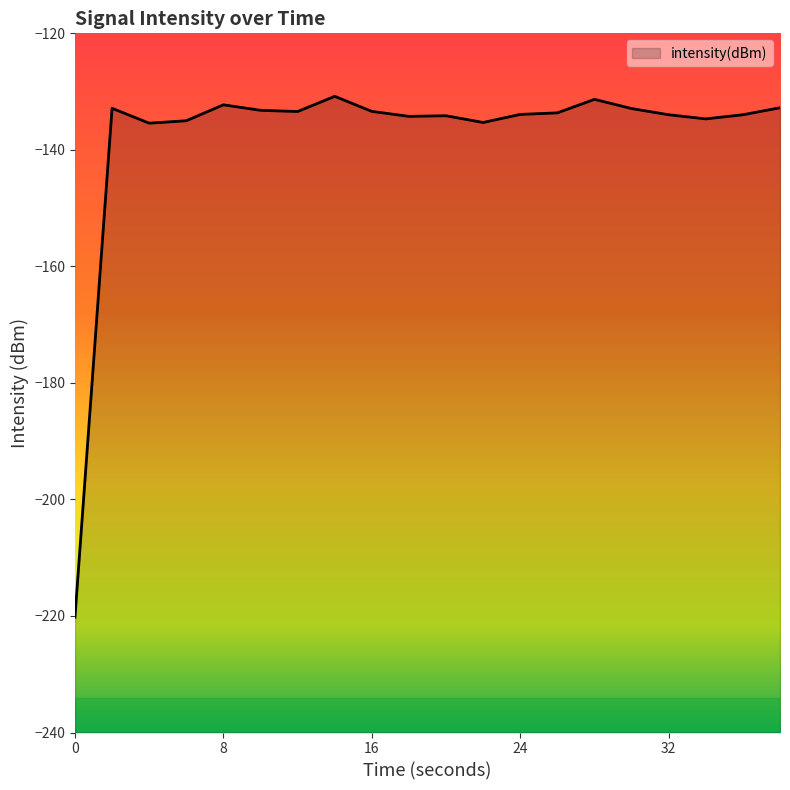

List the labels in order of value, smallest first.

0, 4, 22, 6, 34, 18, 20, 32, 36, 24, 26, 12, 16, 10, 30, 2, 38, 8, 28, 14